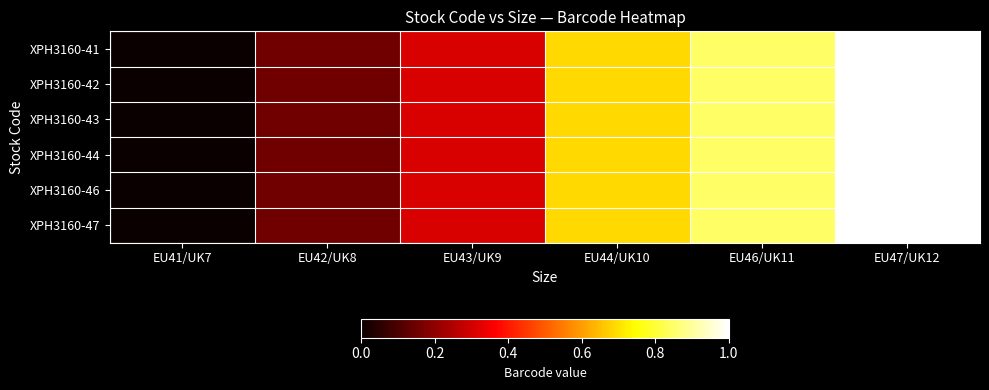

Which series has the largest range (max minus min)?

XPH3160-41